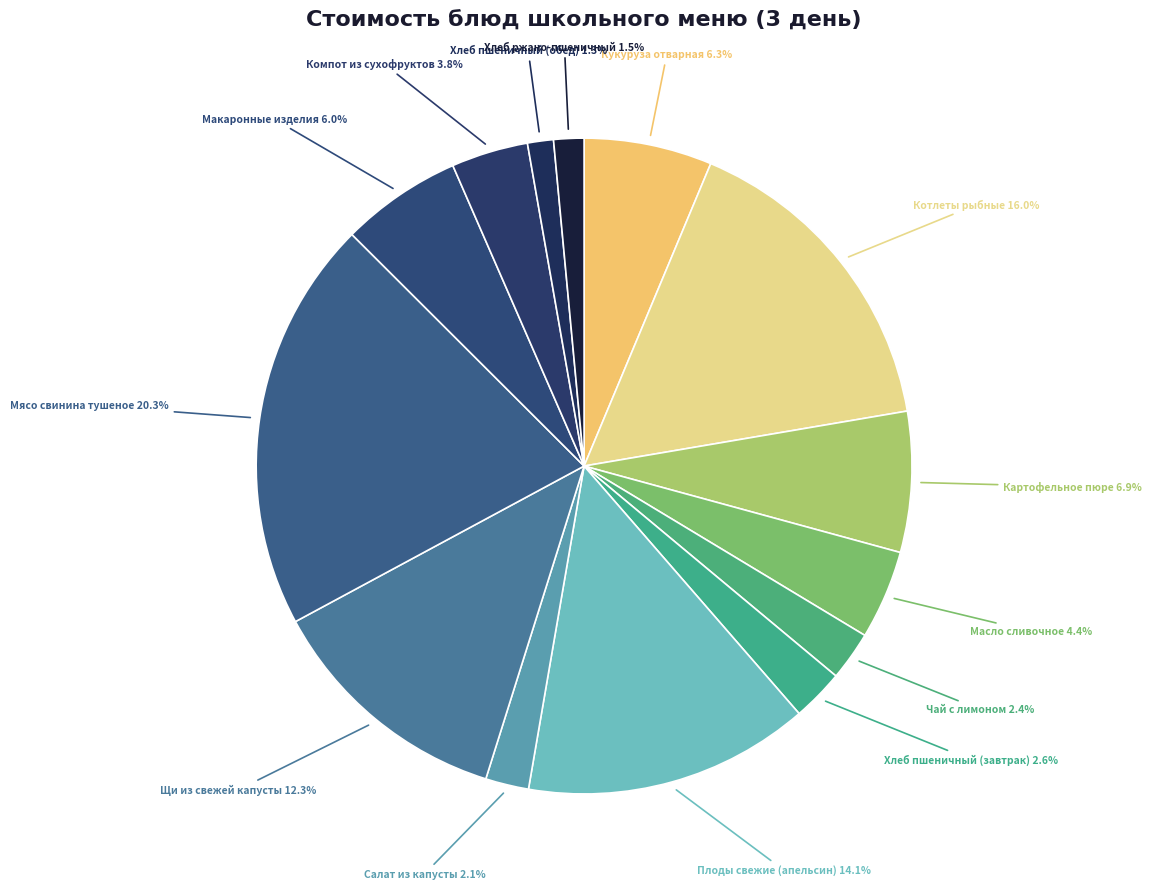

How many segments does this pie chart have?

14